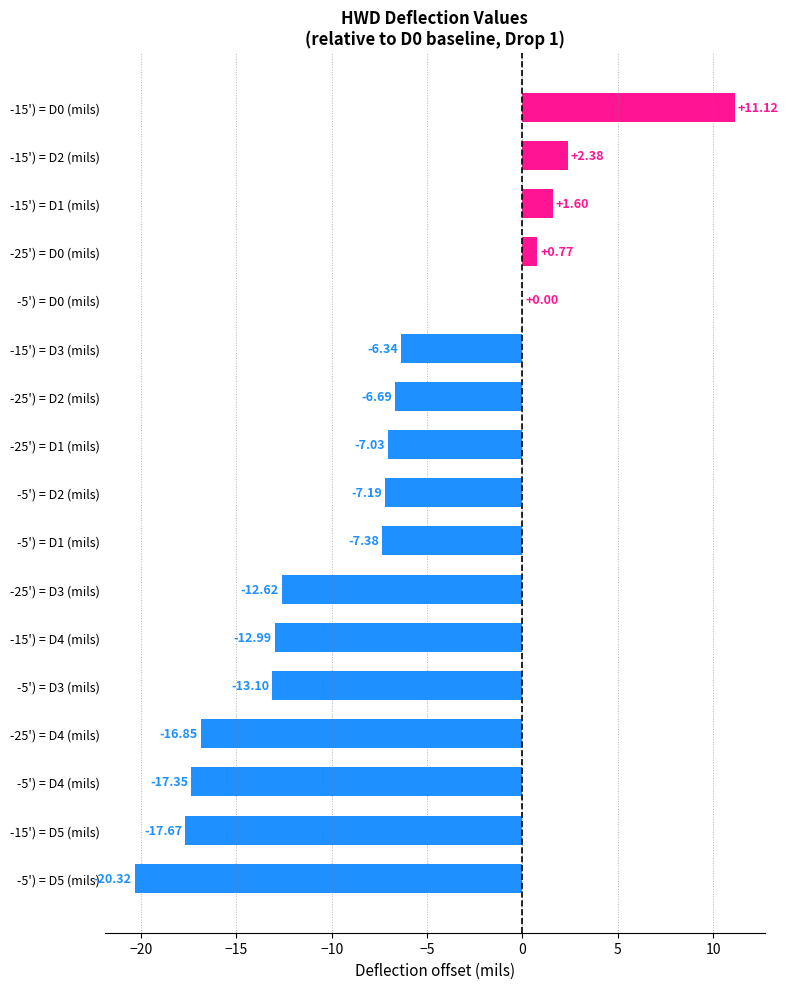

What is the sum of the values at -5') = D1 (mils) and -25') = D2 (mils)?

-14.1